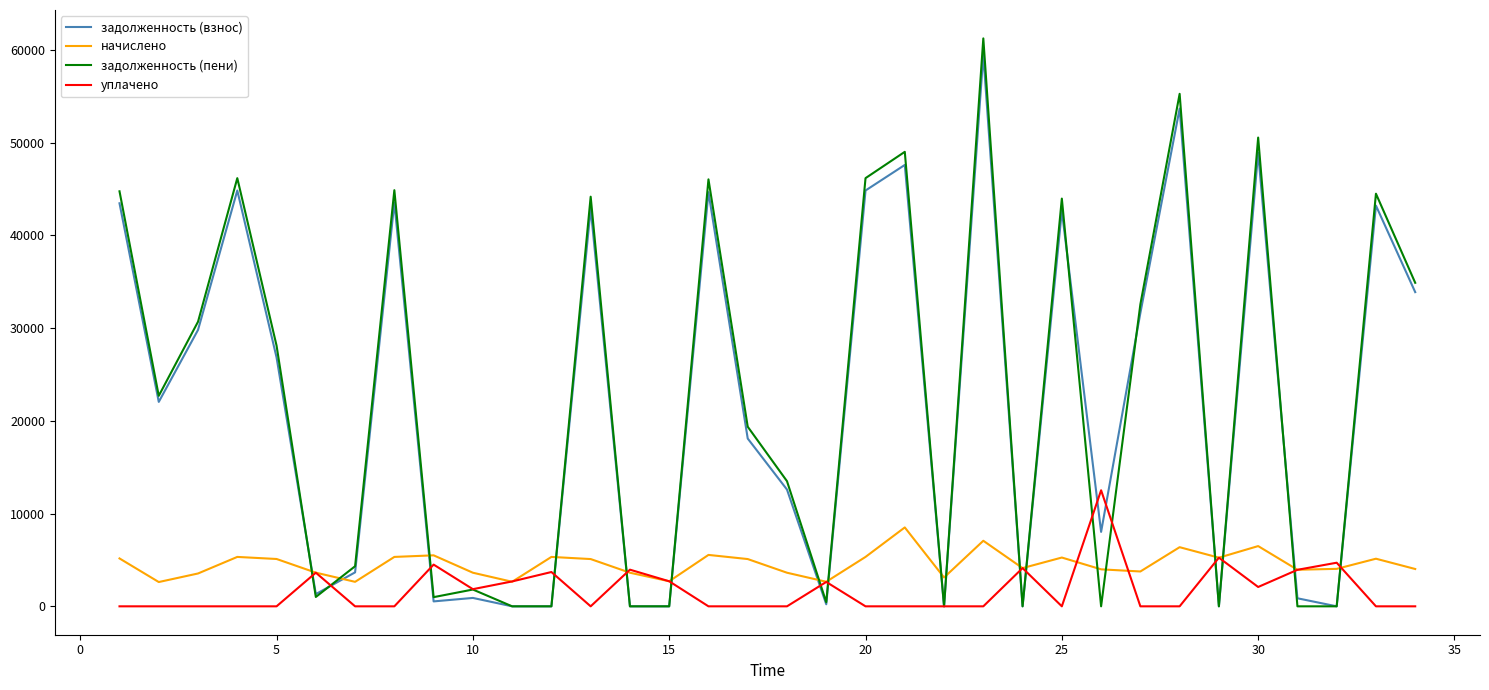

What is the highest value of the задолженность (взнос) series?

59465.7